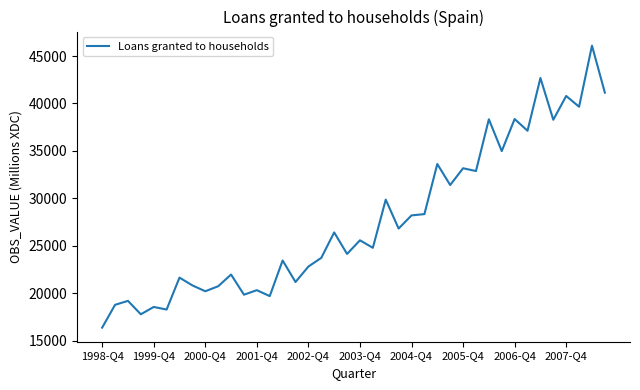

What is the difference between the maximum and minimum values?

29718